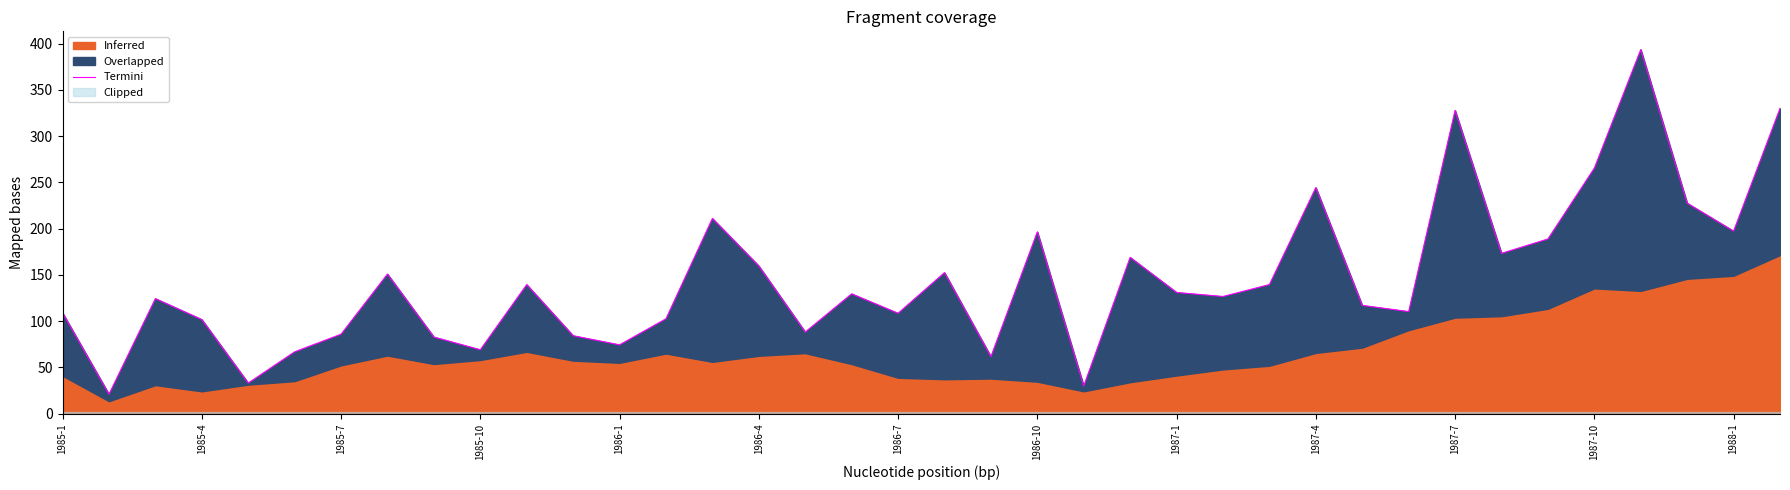

What position from the left is 1985-7?

7